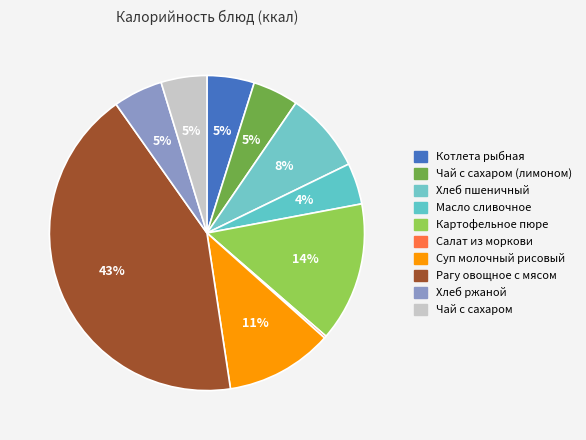

Is it true that Масло сливочное is 9% of the pie?

False